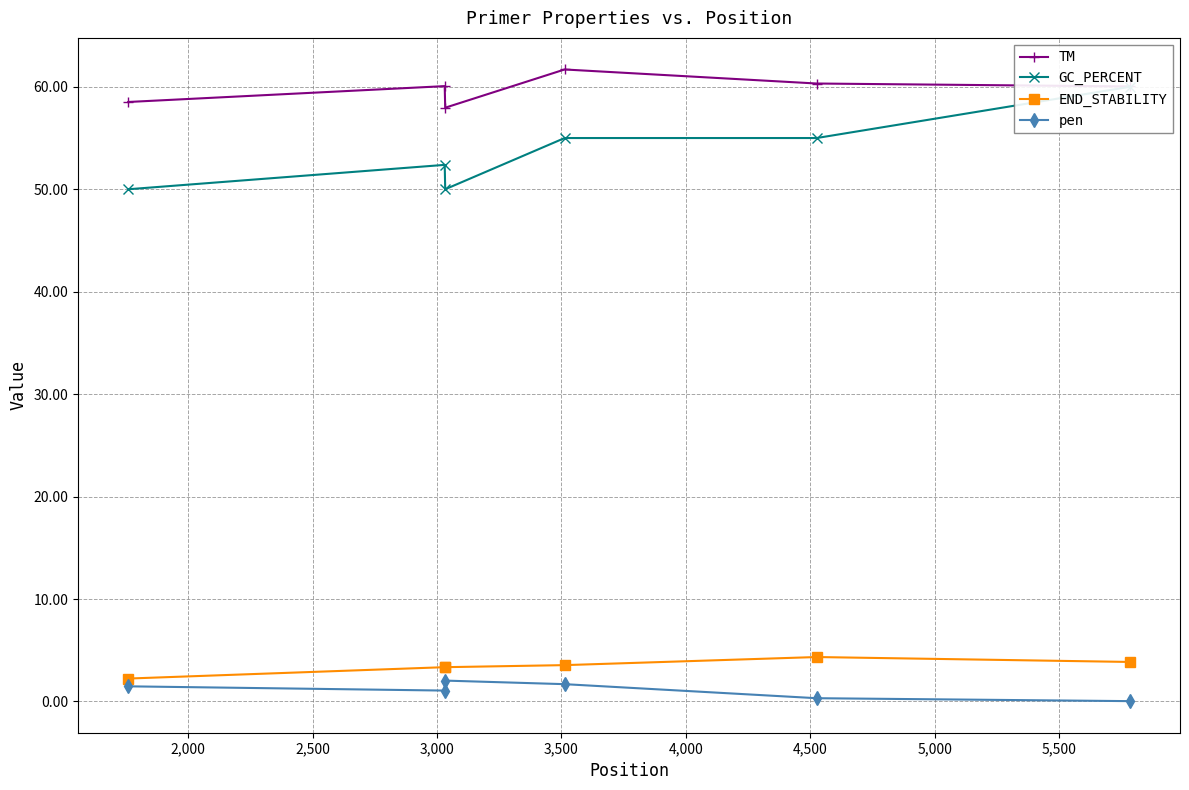

Which series has the largest total across all categories?

TM